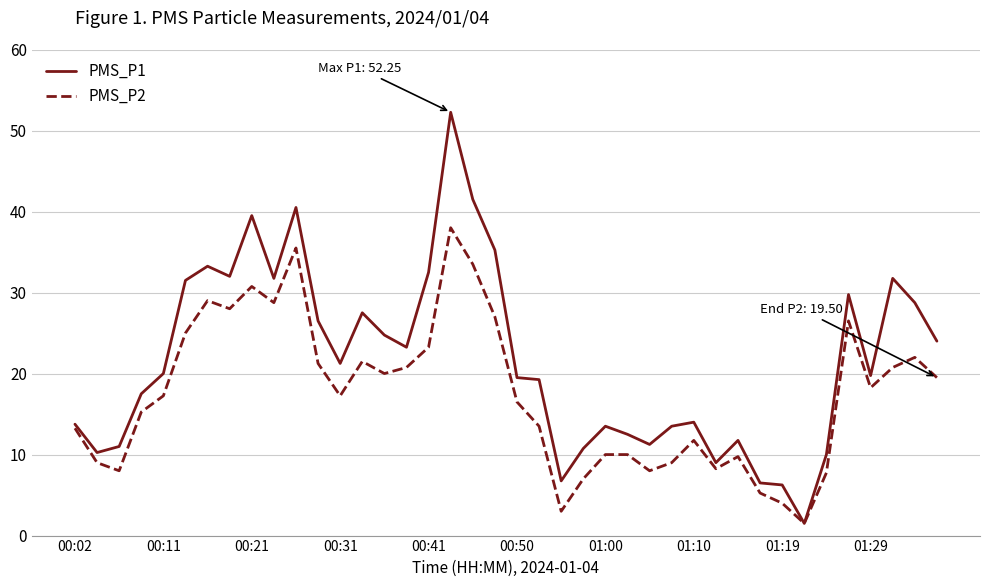

List the series in order of their overall mean, highest first.

PMS_P1, PMS_P2